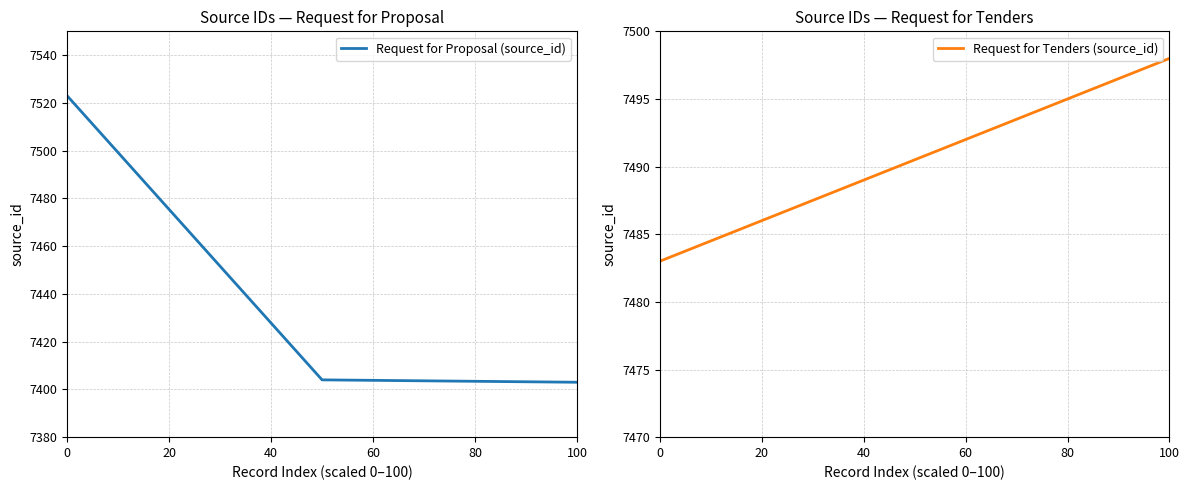

What is the minimum value shown in the chart?

7403